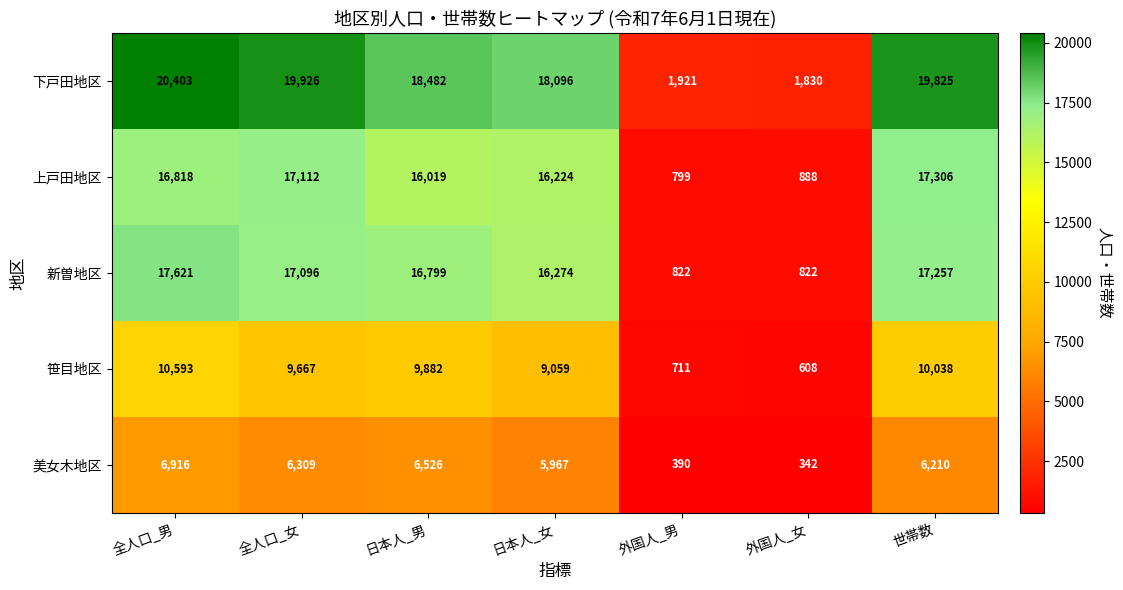

The 下戸田地区 series shows 751 at 外国人_女. True or false?

False